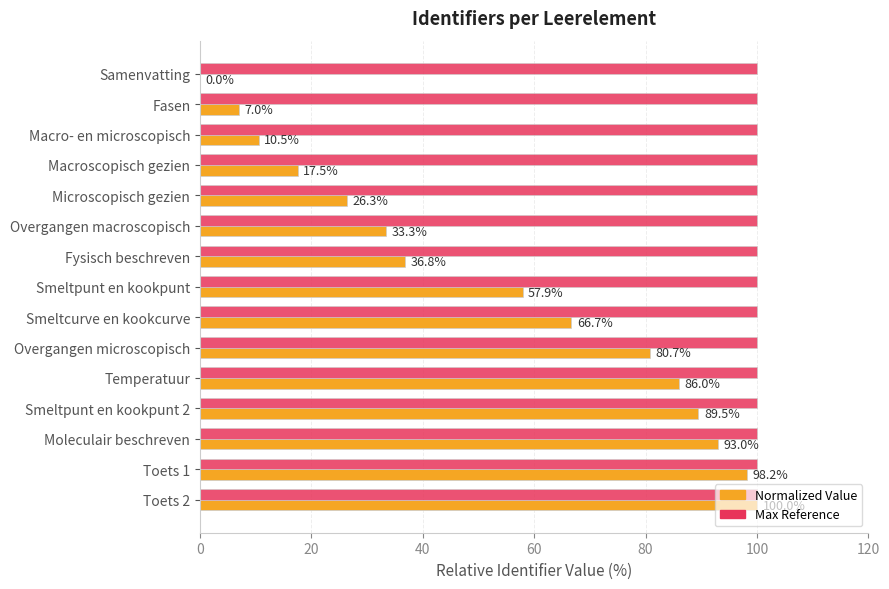

What is the total value across all series at Smeltpunt en kookpunt?

157.9